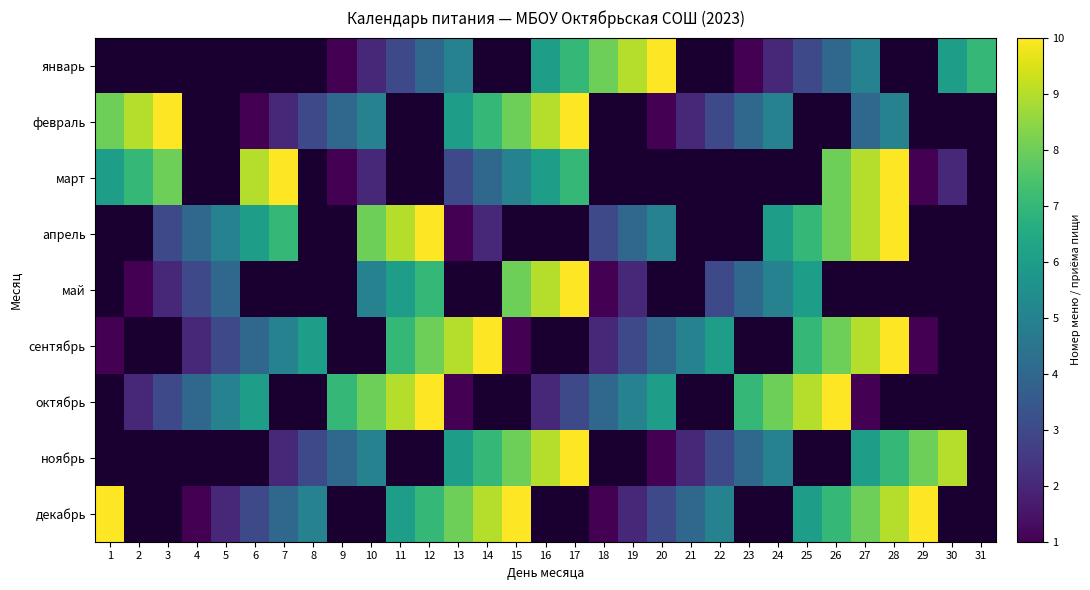

At which label is март closest to 5?

15